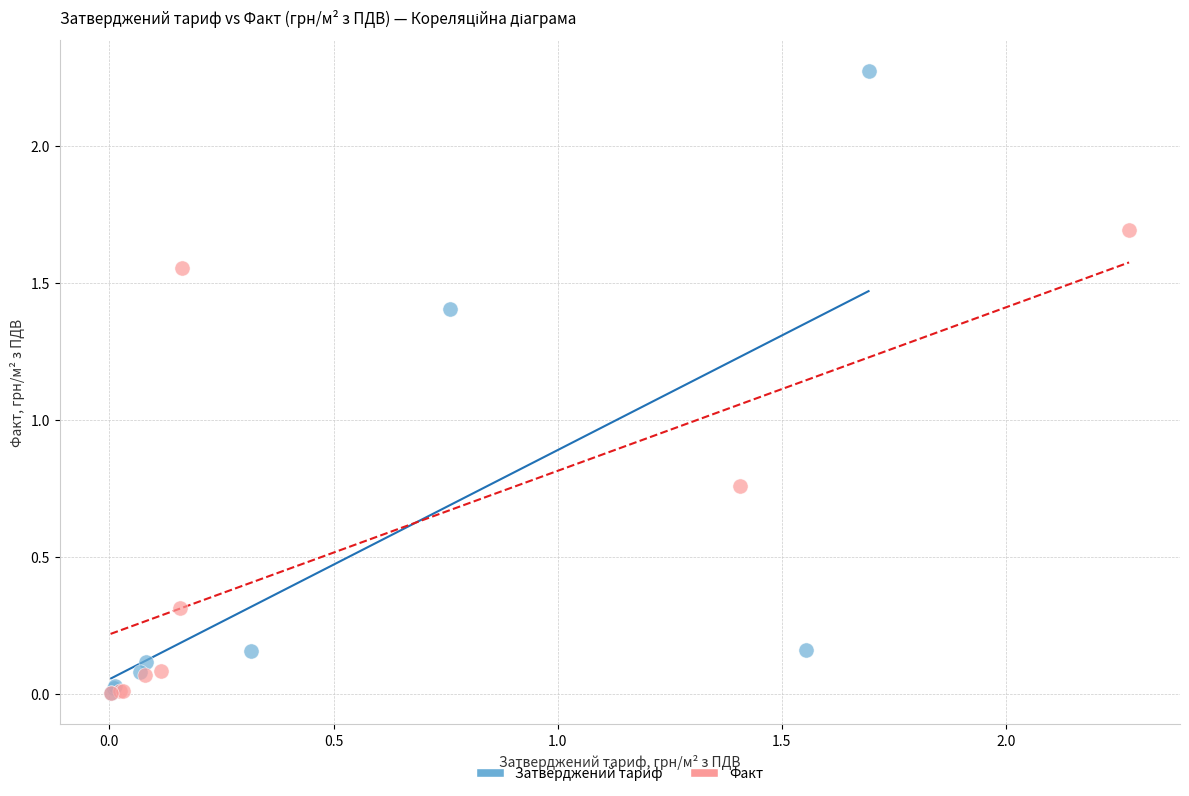

Which series contains the highest Y value?

Затверджений тариф